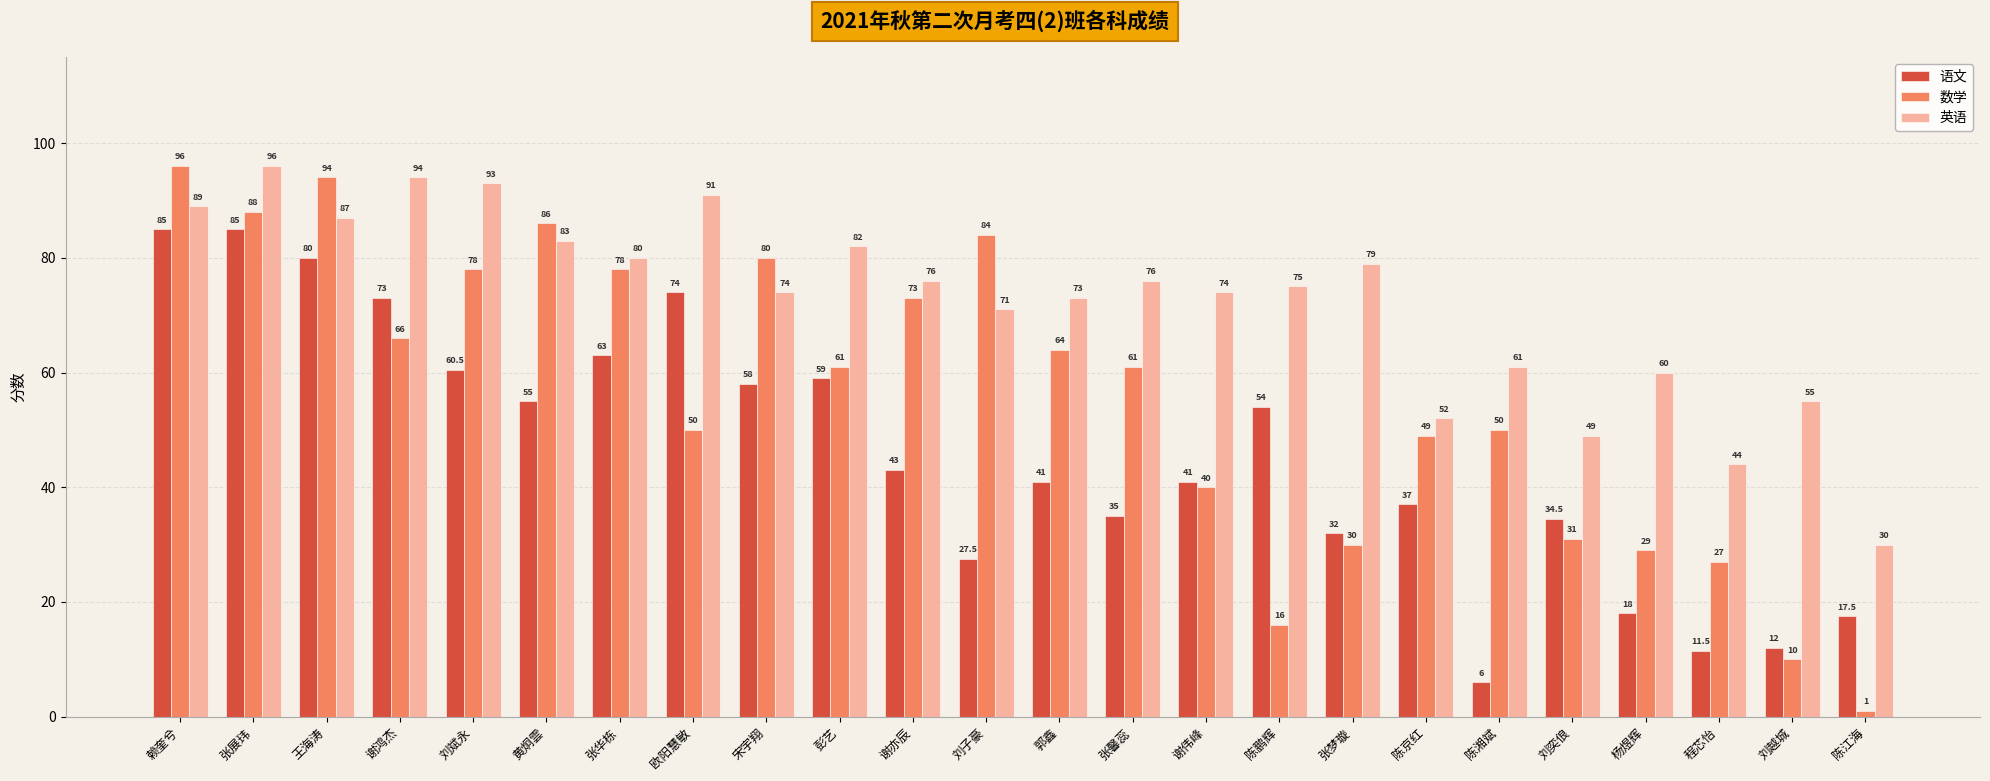

What is the value of the 英语 bar at the 13th from the left?

73.0